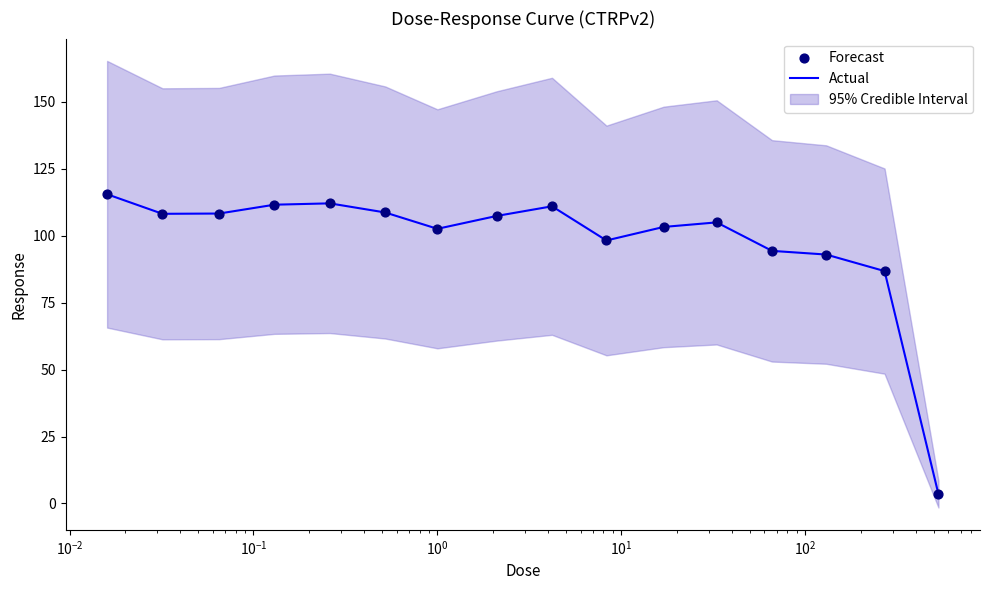

Which series contains the highest Y value?

Actual